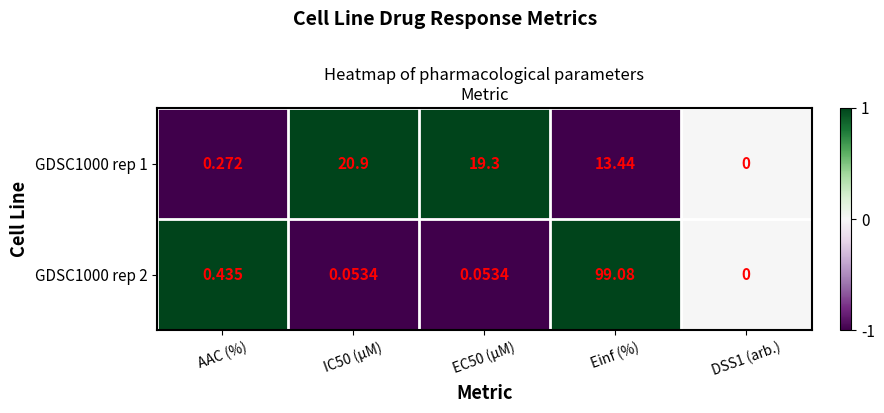

At which label is GDSC1000 rep 2 closest to 49?

AAC (%)